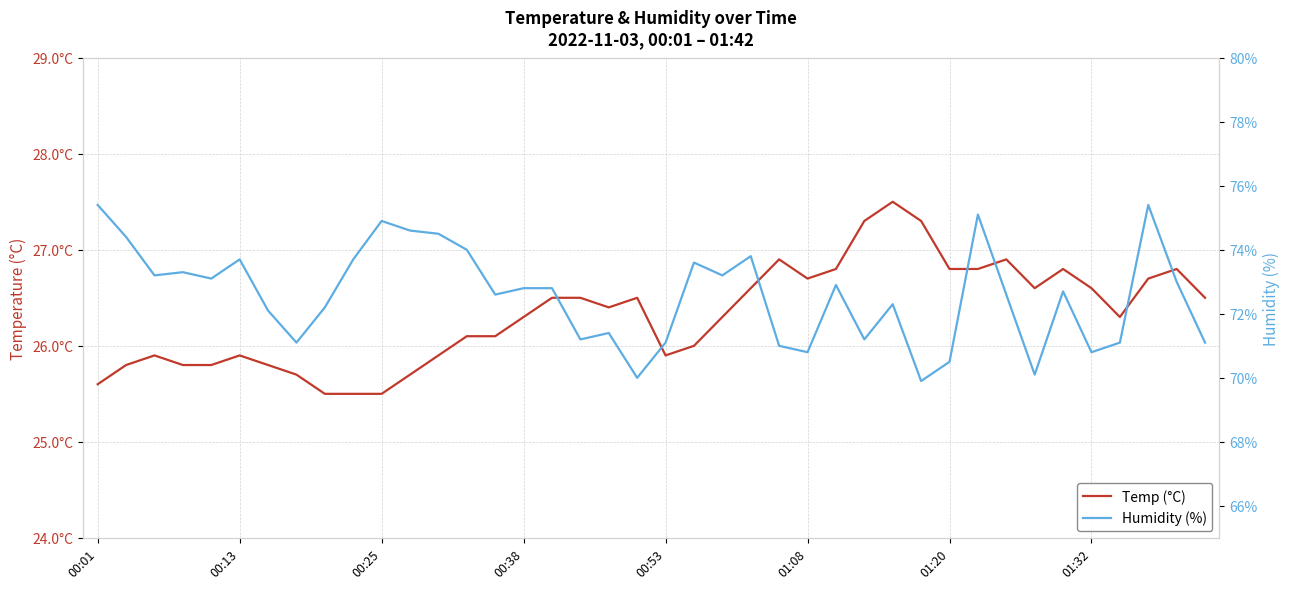

The Temp (°C) series shows 26.3 at 00:38. True or false?

True